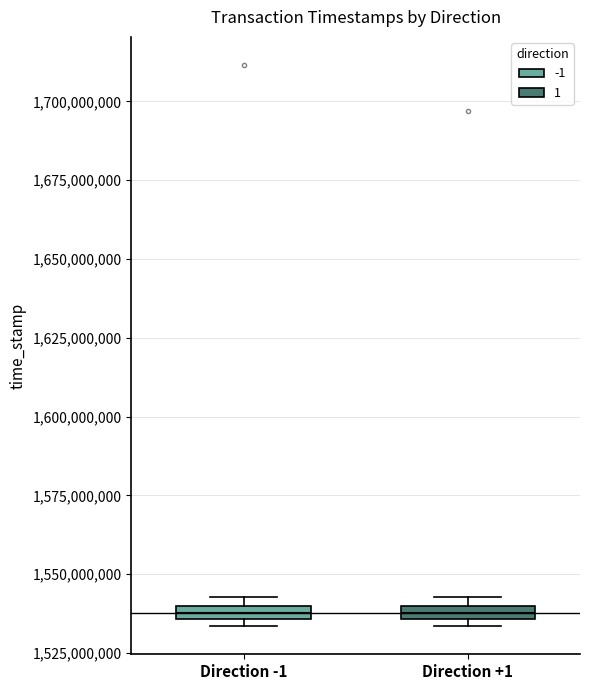

Where is the lower edge of the box for Direction +1 on the y-axis? The values are not printed on the chart, so give them approximately, as read against the axis.

1535000000